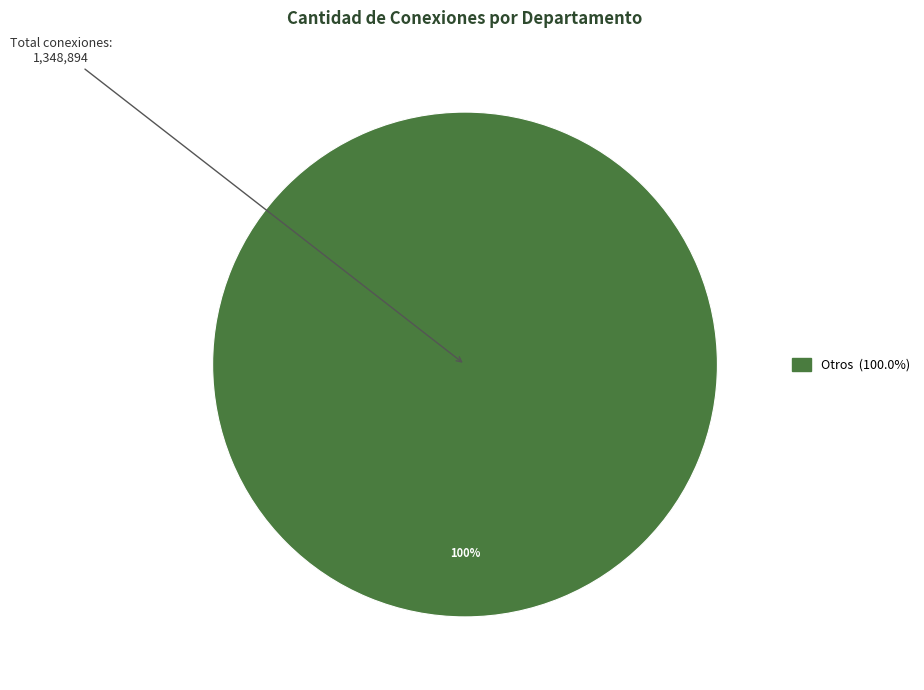

Is there any slice that represents more than half of the pie?

Yes